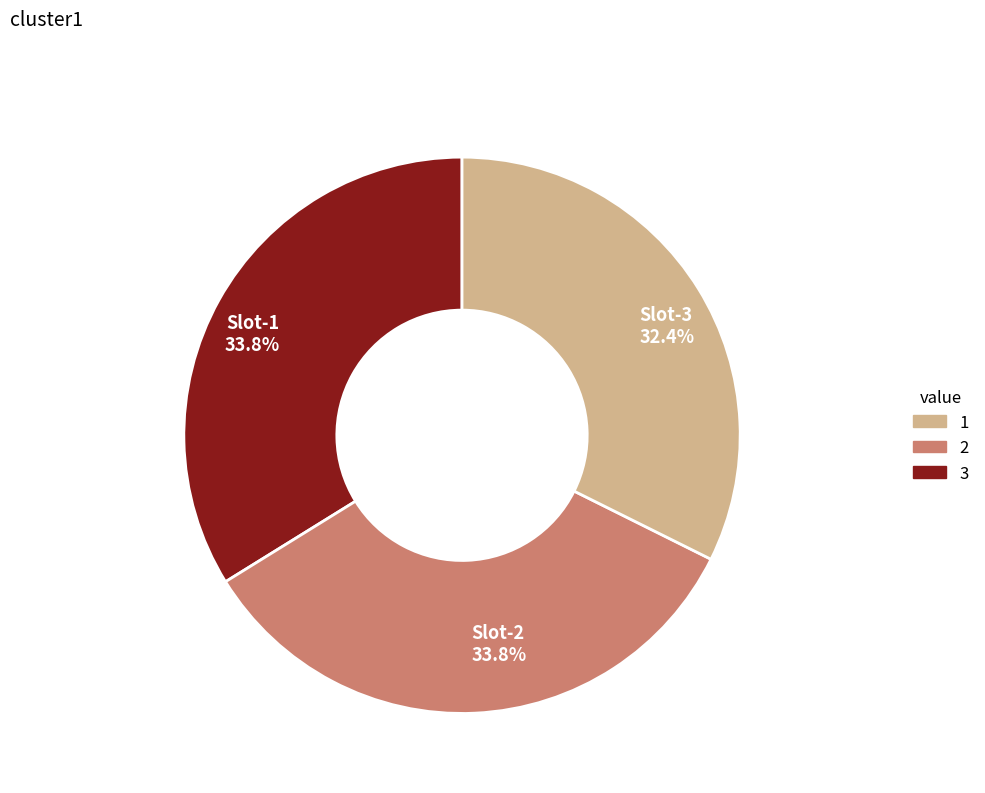

To the nearest percent, what is the difference between the largest and smallest slice percentages?

1%